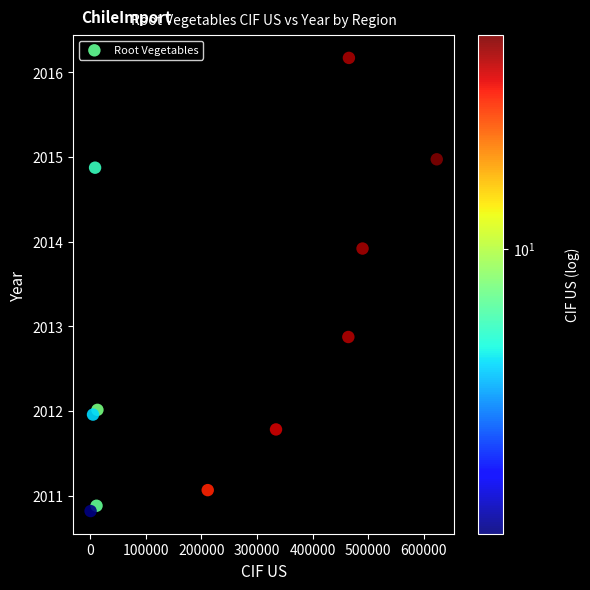

What is the average Y value?

2012.8